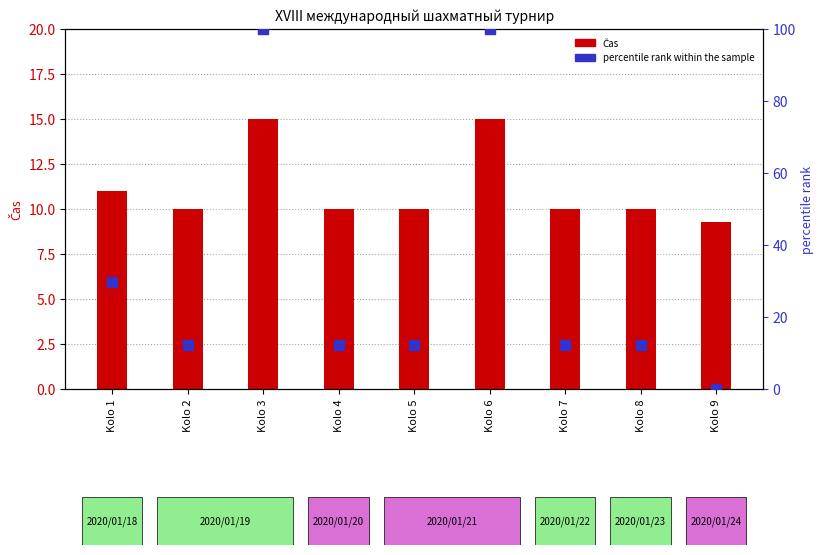

Which series reaches the minimum Y coordinate?

percentile rank within the sample